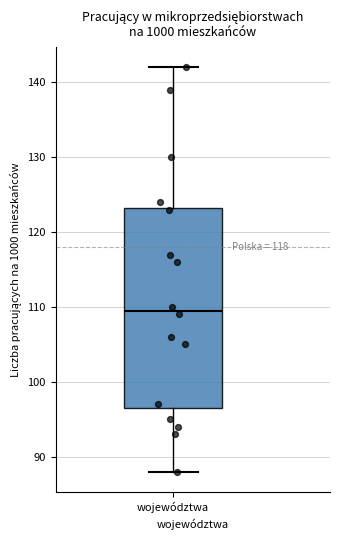

Transcribe this box plot: give where the median line is, the range the box spans, and where the two whiskers end, as read against the y-axis. The values are not printed on the chart, so give them approximately, as read against the axis.

median 110, box 97 to 123, whiskers 88 to 142